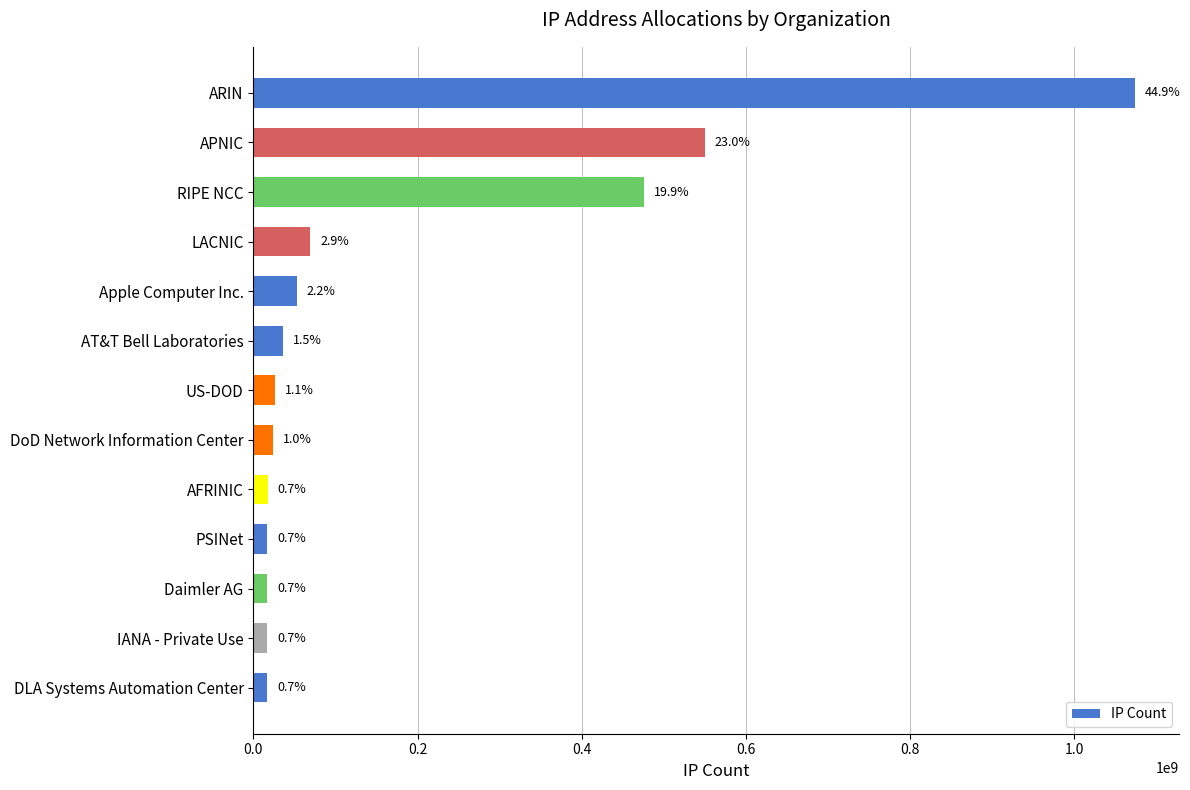

Are the bars grouped side by side (vs. stacked)?

No